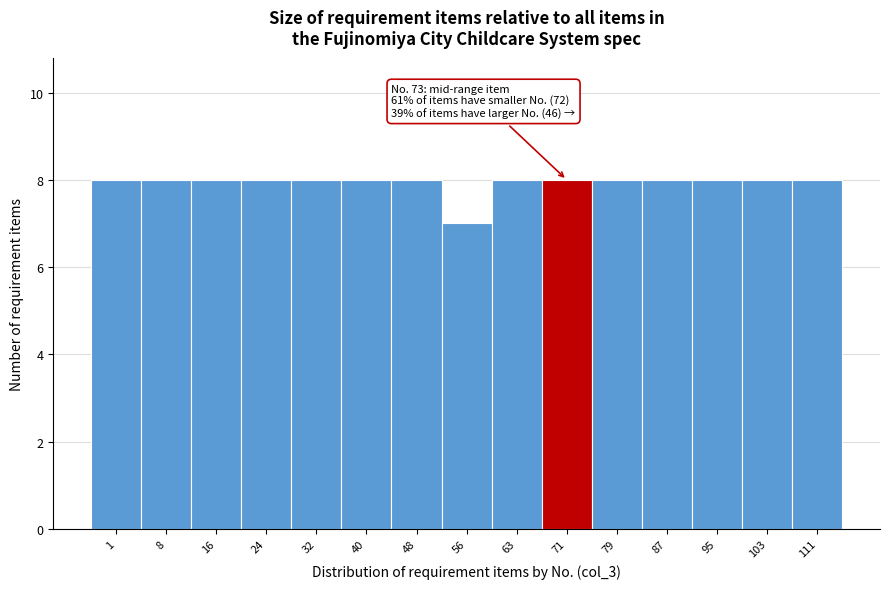

Reading right to left, transcribe all the data shown in this chart.

8	8	8	8	8	8	8	7	8	8	8	8	8	8	8